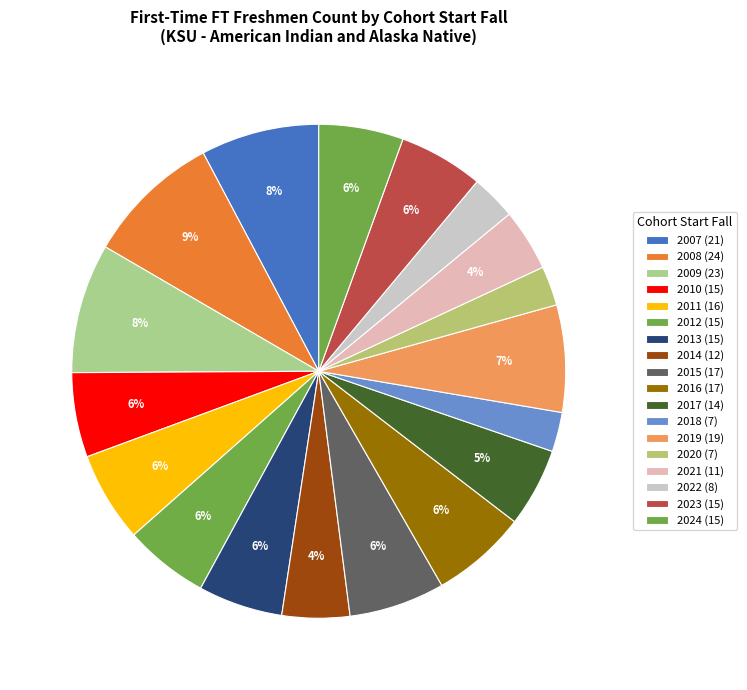

To the nearest percent, what is the average slice percentage?

6%